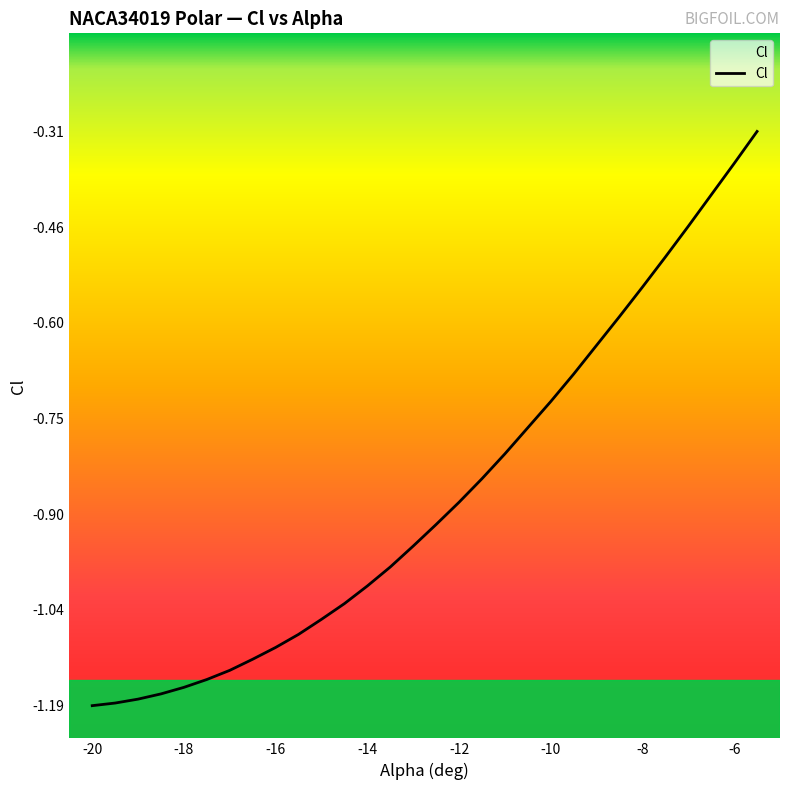

True or false: there are more than 0 points higher than both neighbors.

False